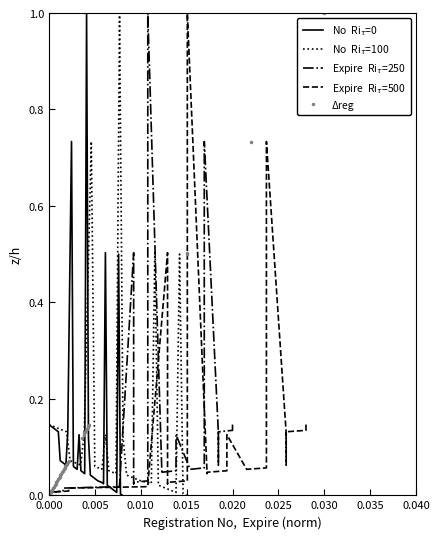

True or false: Expire  Ri$_τ$=500 and No  Ri$_τ$=0 intersect in this chart.

False